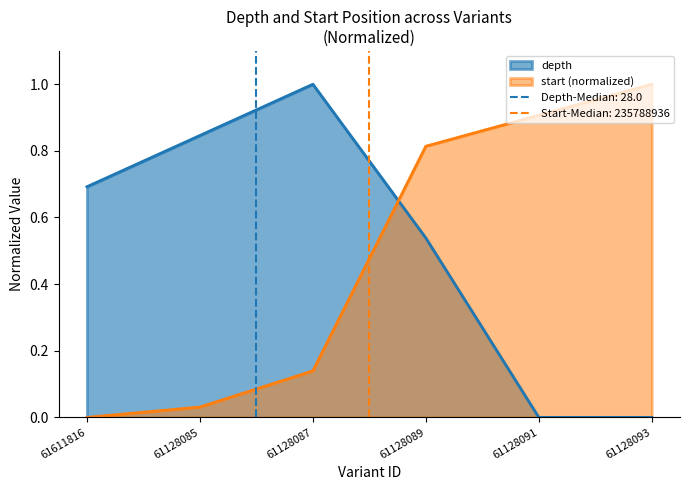

Between 61128091 and 61128093, which is larger?

61128091